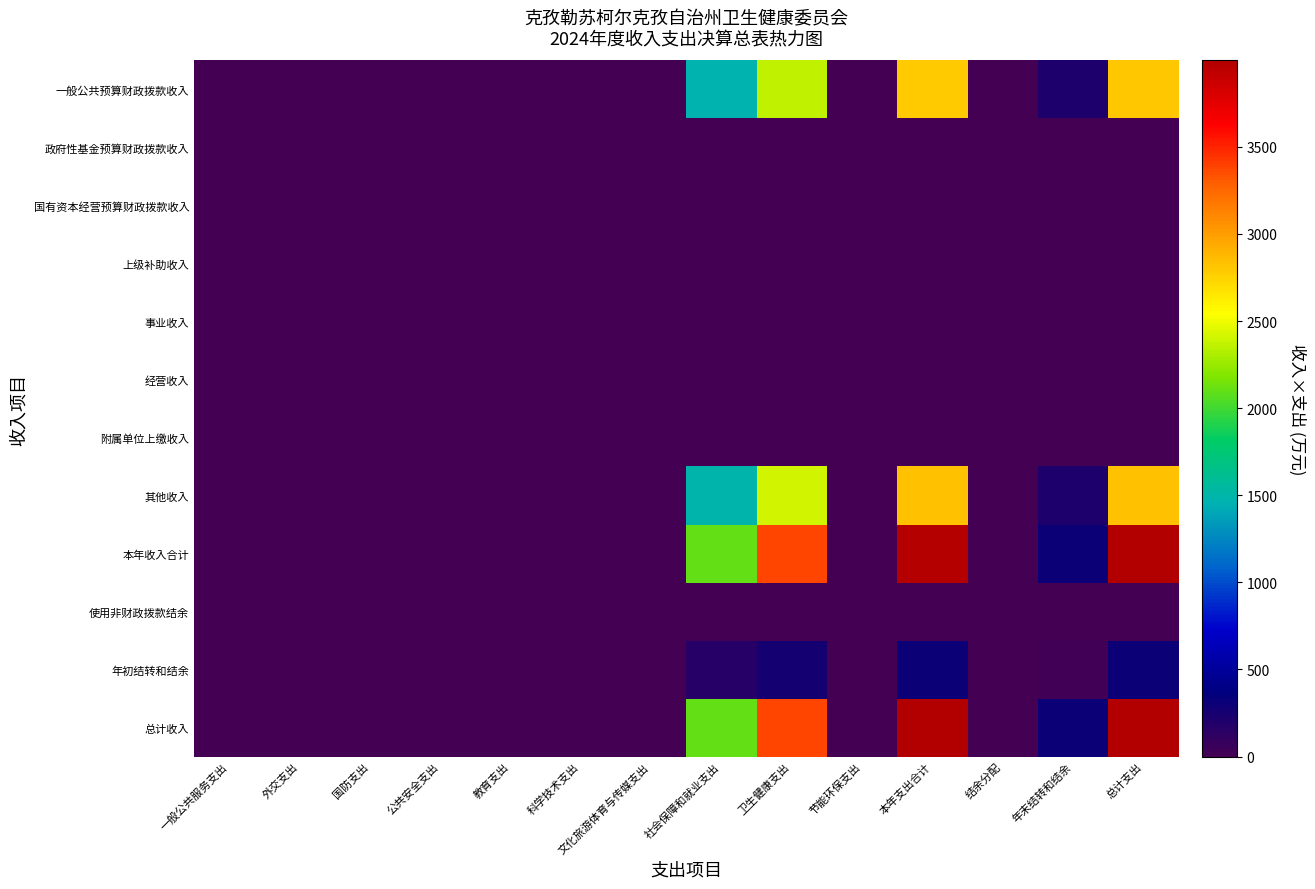

Reading left to right, transcribe all the data shown in this chart.

一般公共预算财政拨款收入: 一般公共服务支出=0.0	外交支出=0.0	国防支出=0.0	公共安全支出=0.0	教育支出=0.0	科学技术支出=0.0	文化旅游体育与传媒支出=0.0	社会保障和就业支出=1467.5	卫生健康支出=2368.0	节能环保支出=0.0	本年支出合计=2785.8	结余分配=0.0	年末结转和结余=214.5	总计支出=2794.1
政府性基金预算财政拨款收入: 一般公共服务支出=0.0	外交支出=0.0	国防支出=0.0	公共安全支出=0.0	教育支出=0.0	科学技术支出=0.0	文化旅游体育与传媒支出=0.0	社会保障和就业支出=0.0	卫生健康支出=0.0	节能环保支出=0.0	本年支出合计=0.0	结余分配=0.0	年末结转和结余=0.0	总计支出=0.0
国有资本经营预算财政拨款收入: 一般公共服务支出=0.0	外交支出=0.0	国防支出=0.0	公共安全支出=0.0	教育支出=0.0	科学技术支出=0.0	文化旅游体育与传媒支出=0.0	社会保障和就业支出=0.0	卫生健康支出=0.0	节能环保支出=0.0	本年支出合计=0.0	结余分配=0.0	年末结转和结余=0.0	总计支出=0.0
上级补助收入: 一般公共服务支出=0.0	外交支出=0.0	国防支出=0.0	公共安全支出=0.0	教育支出=0.0	科学技术支出=0.0	文化旅游体育与传媒支出=0.0	社会保障和就业支出=0.0	卫生健康支出=0.0	节能环保支出=0.0	本年支出合计=0.0	结余分配=0.0	年末结转和结余=0.0	总计支出=0.0
事业收入: 一般公共服务支出=0.0	外交支出=0.0	国防支出=0.0	公共安全支出=0.0	教育支出=0.0	科学技术支出=0.0	文化旅游体育与传媒支出=0.0	社会保障和就业支出=0.0	卫生健康支出=0.0	节能环保支出=0.0	本年支出合计=0.0	结余分配=0.0	年末结转和结余=0.0	总计支出=0.0
经营收入: 一般公共服务支出=0.0	外交支出=0.0	国防支出=0.0	公共安全支出=0.0	教育支出=0.0	科学技术支出=0.0	文化旅游体育与传媒支出=0.0	社会保障和就业支出=0.0	卫生健康支出=0.0	节能环保支出=0.0	本年支出合计=0.0	结余分配=0.0	年末结转和结余=0.0	总计支出=0.0
附属单位上缴收入: 一般公共服务支出=0.0	外交支出=0.0	国防支出=0.0	公共安全支出=0.0	教育支出=0.0	科学技术支出=0.0	文化旅游体育与传媒支出=0.0	社会保障和就业支出=0.0	卫生健康支出=0.0	节能环保支出=0.0	本年支出合计=0.0	结余分配=0.0	年末结转和结余=0.0	总计支出=0.0
其他收入: 一般公共服务支出=0.0	外交支出=0.0	国防支出=0.0	公共安全支出=0.0	教育支出=0.0	科学技术支出=0.0	文化旅游体育与传媒支出=0.0	社会保障和就业支出=1491.9	卫生健康支出=2407.3	节能环保支出=0.0	本年支出合计=2832.1	结余分配=0.0	年末结转和结余=218.1	总计支出=2840.5
本年收入合计: 一般公共服务支出=0.0	外交支出=0.0	国防支出=0.0	公共安全支出=0.0	教育支出=0.0	科学技术支出=0.0	文化旅游体育与传媒支出=0.0	社会保障和就业支出=2092.7	卫生健康支出=3376.8	节能环保支出=0.0	本年支出合计=3972.6	结余分配=0.0	年末结转和结余=306.0	总计支出=3984.4
使用非财政拨款结余: 一般公共服务支出=0.0	外交支出=0.0	国防支出=0.0	公共安全支出=0.0	教育支出=0.0	科学技术支出=0.0	文化旅游体育与传媒支出=0.0	社会保障和就业支出=0.0	卫生健康支出=0.0	节能环保支出=0.0	本年支出合计=0.0	结余分配=0.0	年末结转和结余=0.0	总计支出=0.0
年初结转和结余: 一般公共服务支出=0.0	外交支出=0.0	国防支出=0.0	公共安全支出=0.0	教育支出=0.0	科学技术支出=0.0	文化旅游体育与传媒支出=0.0	社会保障和就业支出=158.2	卫生健康支出=255.2	节能环保支出=0.0	本年支出合计=300.3	结余分配=0.0	年末结转和结余=23.1	总计支出=301.2
总计收入: 一般公共服务支出=0.0	外交支出=0.0	国防支出=0.0	公共安全支出=0.0	教育支出=0.0	科学技术支出=0.0	文化旅游体育与传媒支出=0.0	社会保障和就业支出=2098.7	卫生健康支出=3386.4	节能环保支出=0.0	本年支出合计=3984.0	结余分配=0.0	年末结转和结余=306.8	总计支出=3995.8